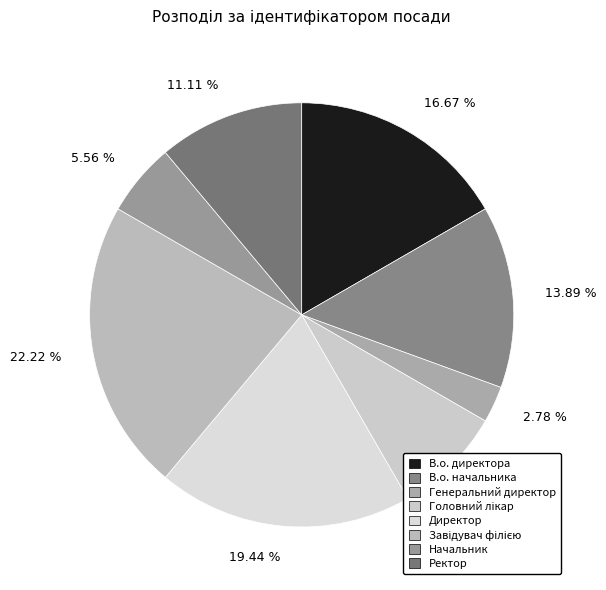

To the nearest percent, what is the difference between the largest and smallest slice percentages?

19%